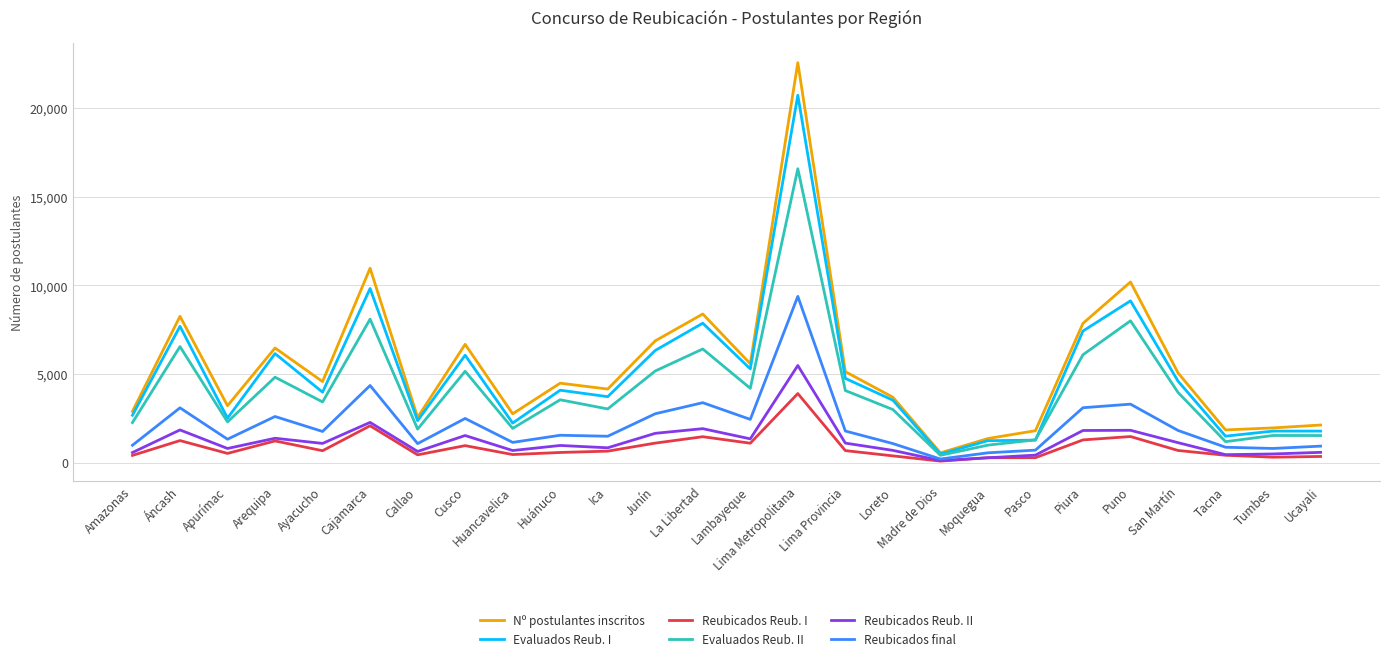

Which series has the largest range (max minus min)?

Nº postulantes inscritos